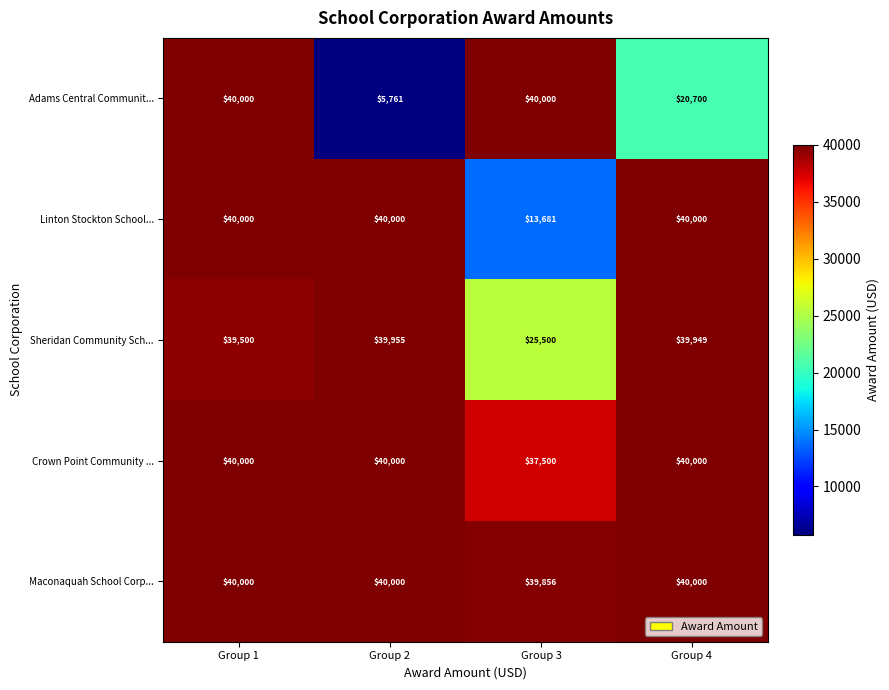

What is the difference between the Sheridan Community Sch... values at Group 4 and Group 1?

449